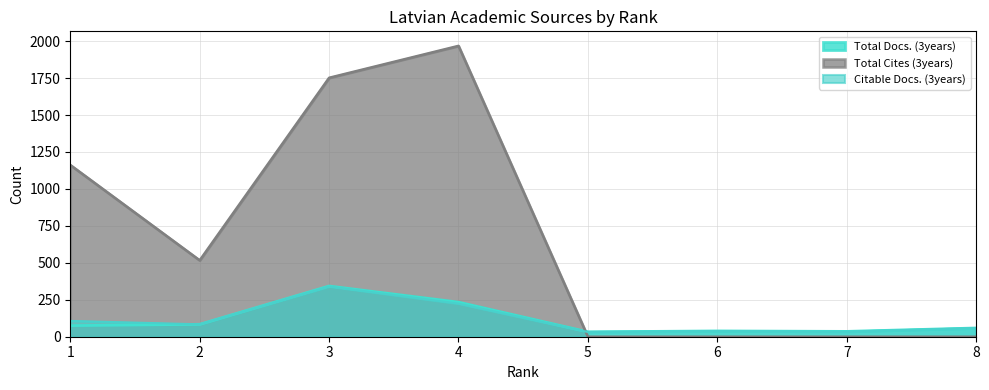

Does the chart display data point markers on the line(s)?

No